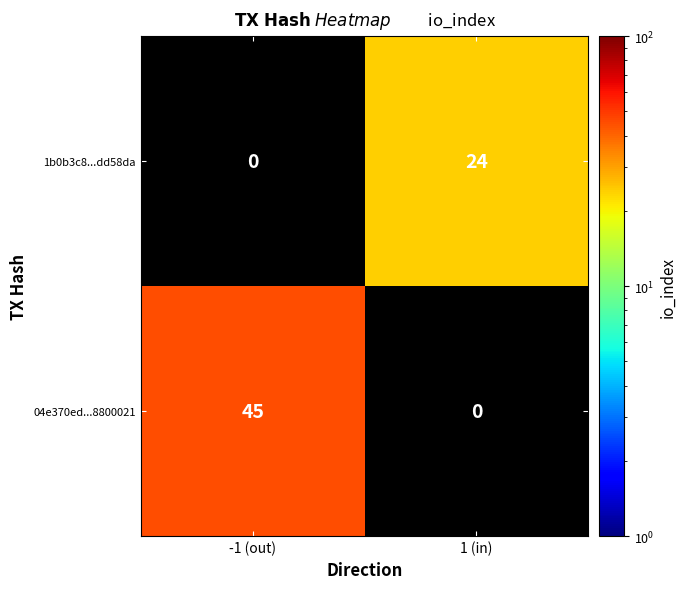

True or false: 04e370ed...8800021 has a value of 66 at -1 (out).

False